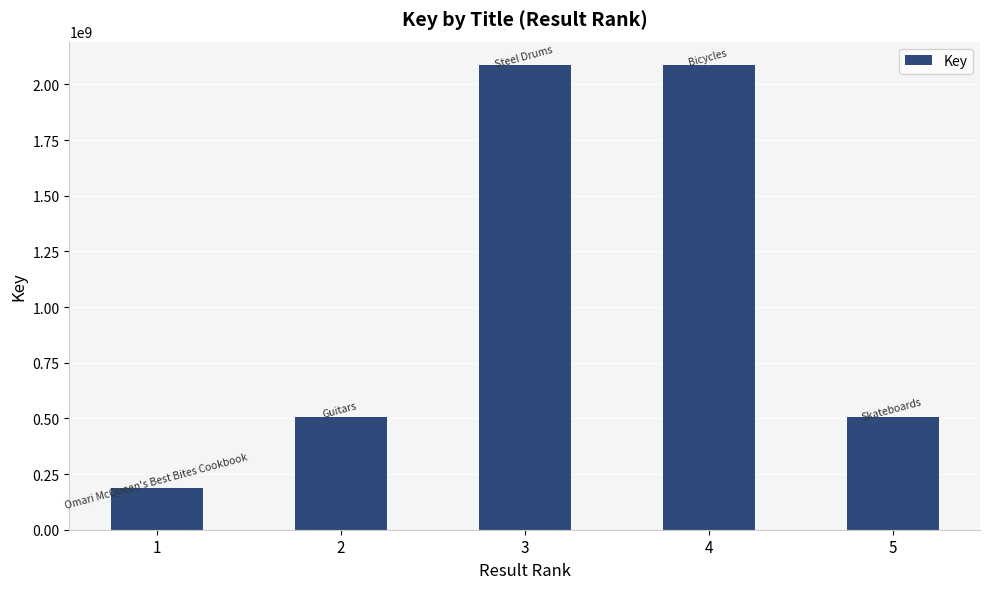

Approximately how many times larger is the value at 1 compared to 5?

0.4